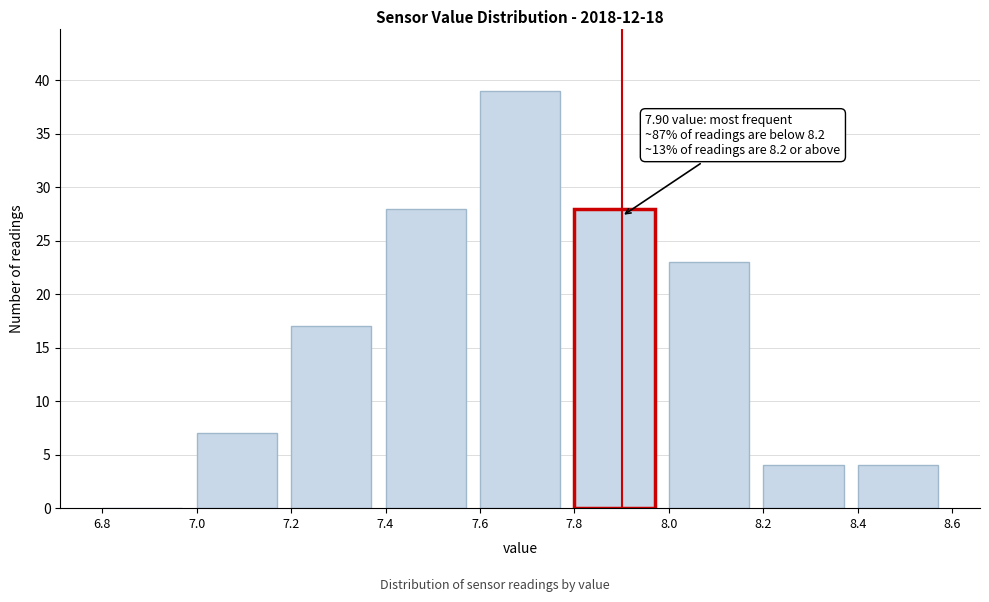

Which range on the x-axis has the tallest bar?

7.6 to 7.8